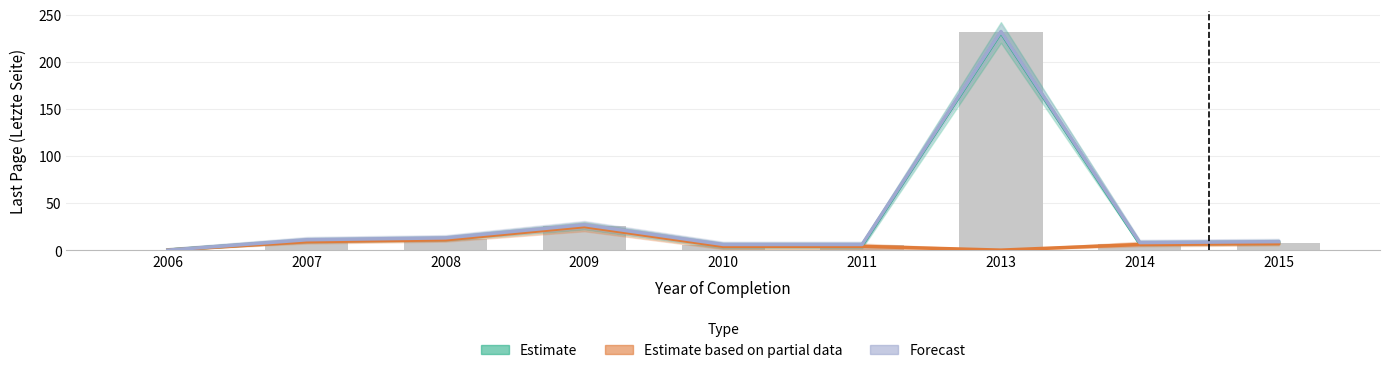

What is the difference between the second highest and second lowest values in the Estimate based on partial data series?

11